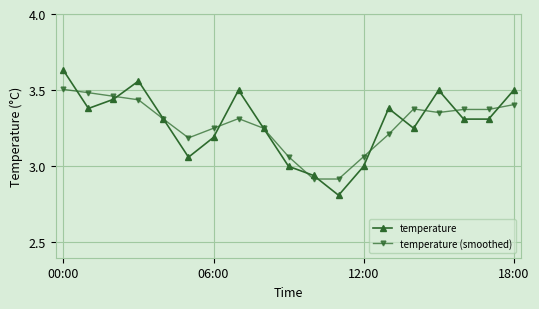

What is the value of the temperature point at the 17th from the left?

3.3